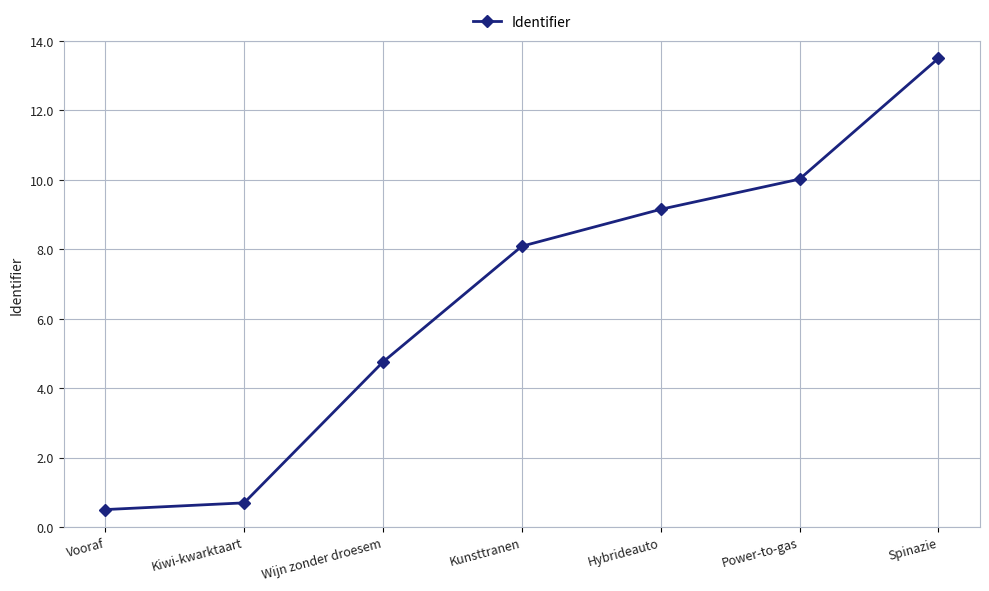

What is the difference between the maximum and minimum values?

13.0